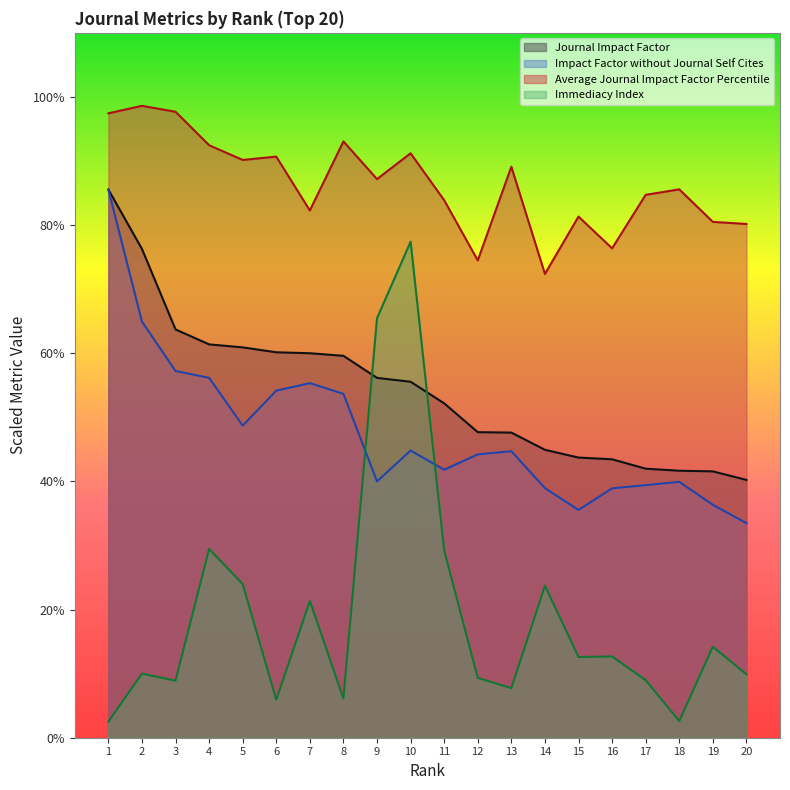

True or false: Impact Factor without Journal Self Cites and Immediacy Index intersect in this chart.

True